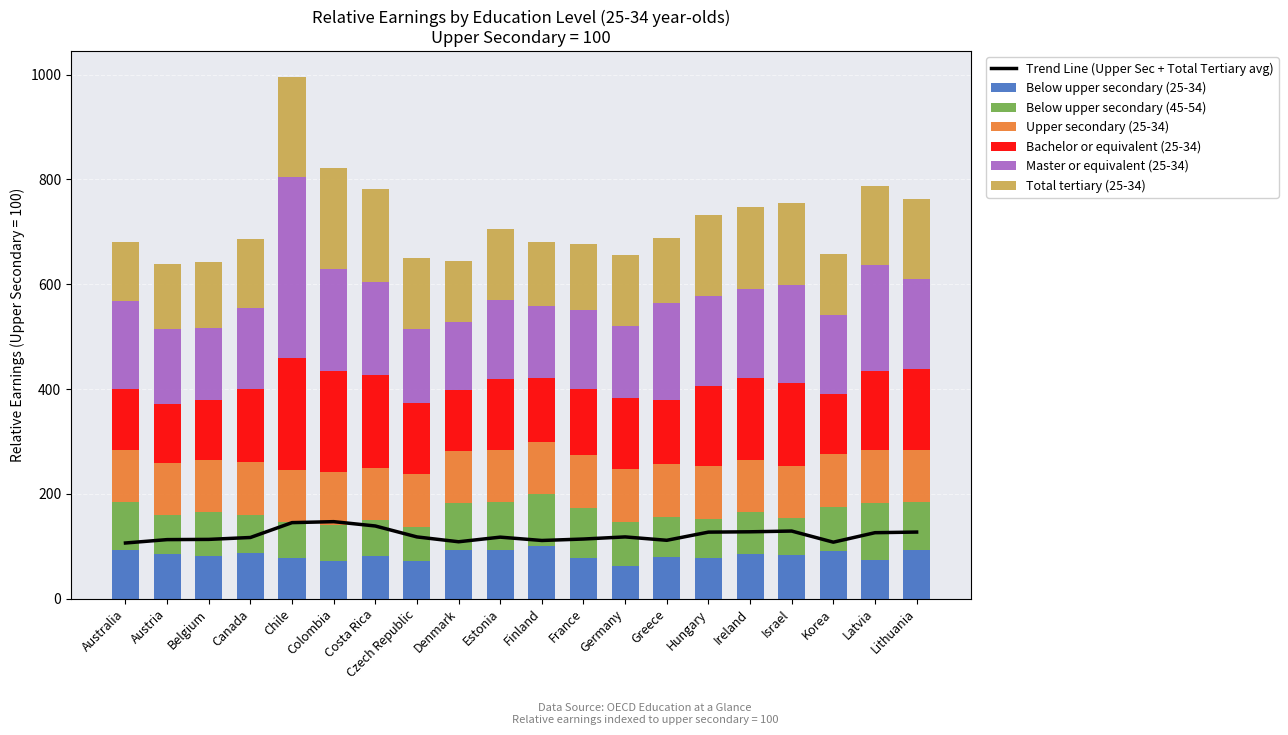

How many values in the Below upper secondary (25-34) series are below 83?

10